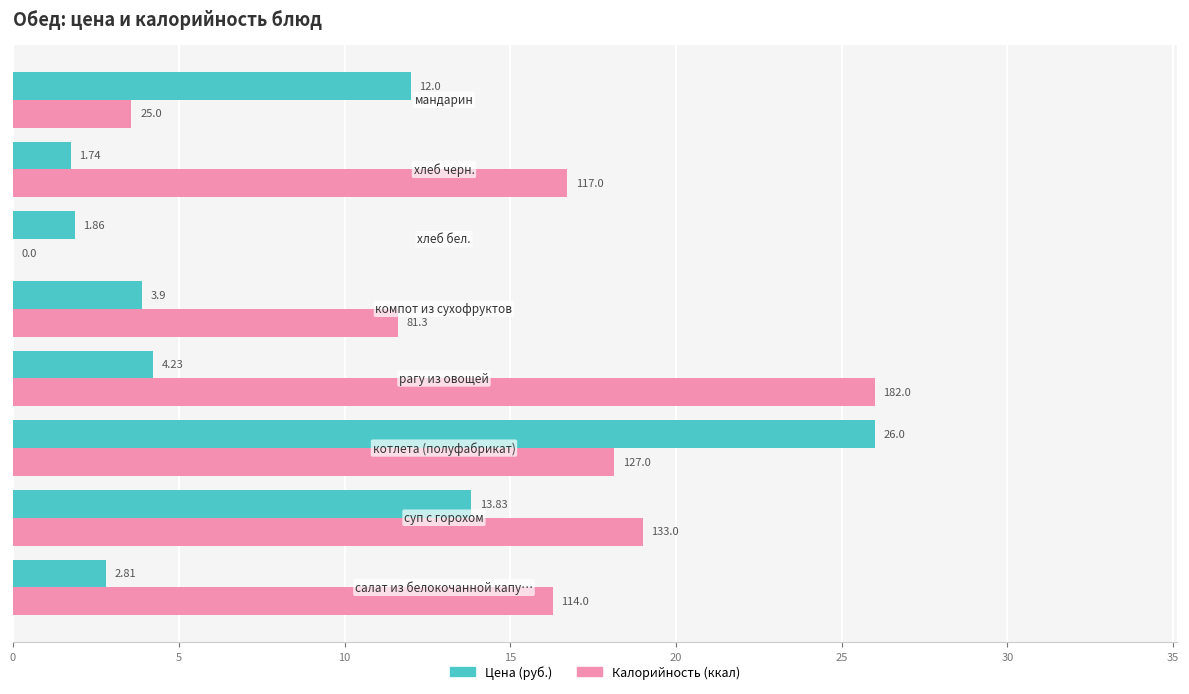

Which series has the largest total across all categories?

Калорийность (ккал)